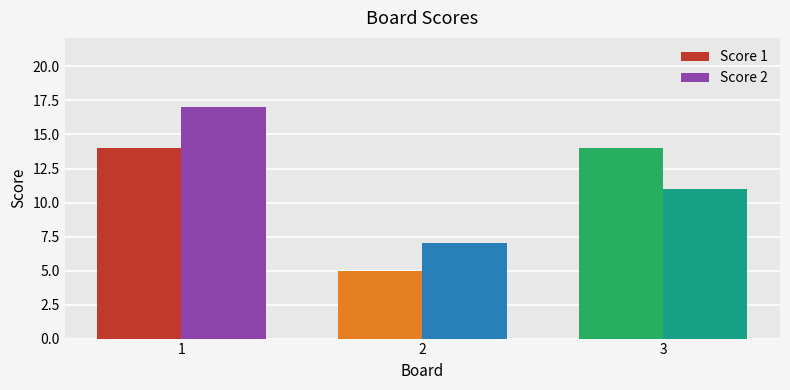

How many categories are shown in the chart?

3